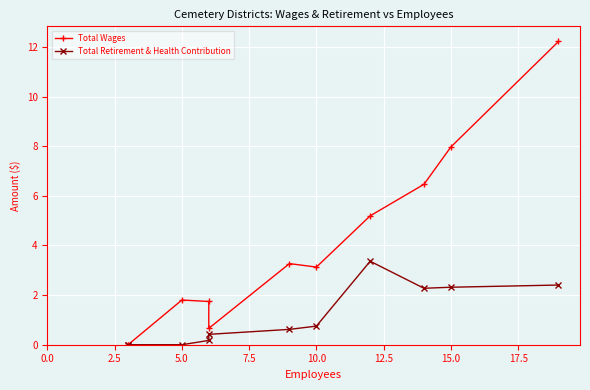

True or false: Total Wages and Total Retirement & Health Contribution intersect in this chart.

False